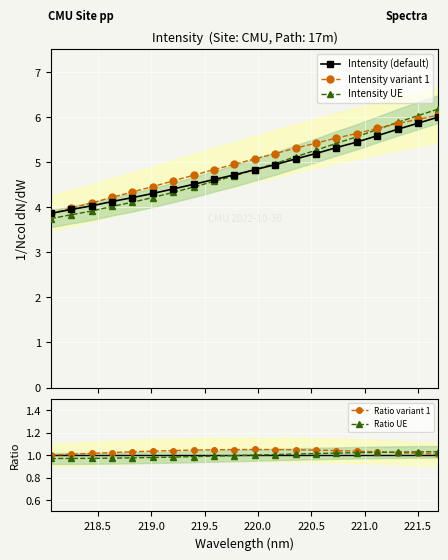

What is the value of the Intensity variant 1 point at the 18th from the left?

5.9